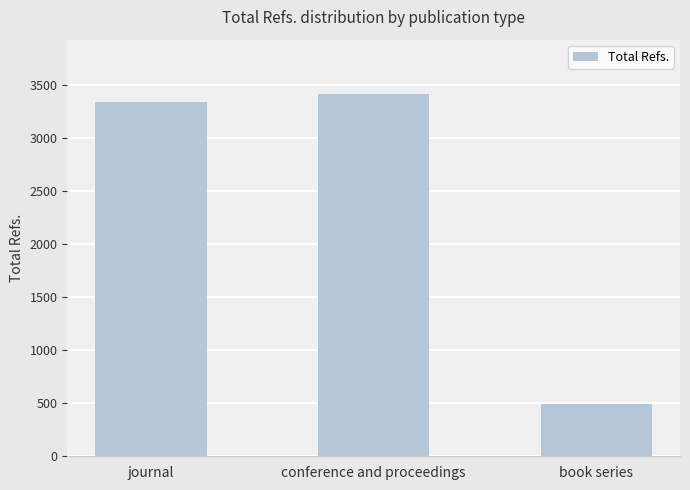

Where is the data nearest to the value 1954?

journal